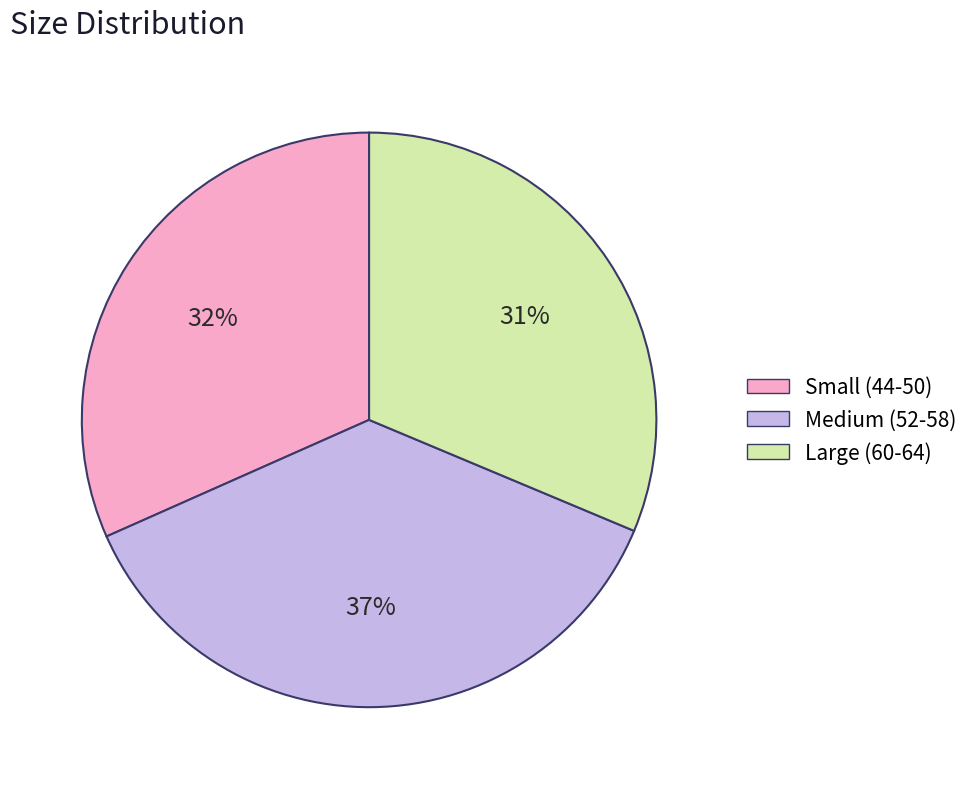

The Medium (52-58) slice represents 31% of the pie. True or false?

False